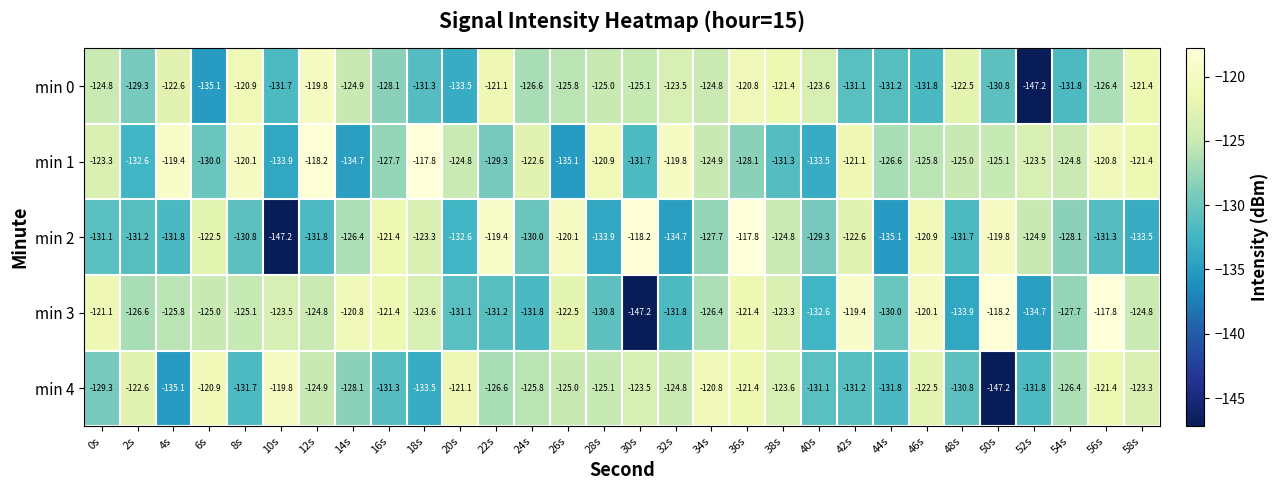

True or false: min 3 has a value of -85.7 at 52s.

False